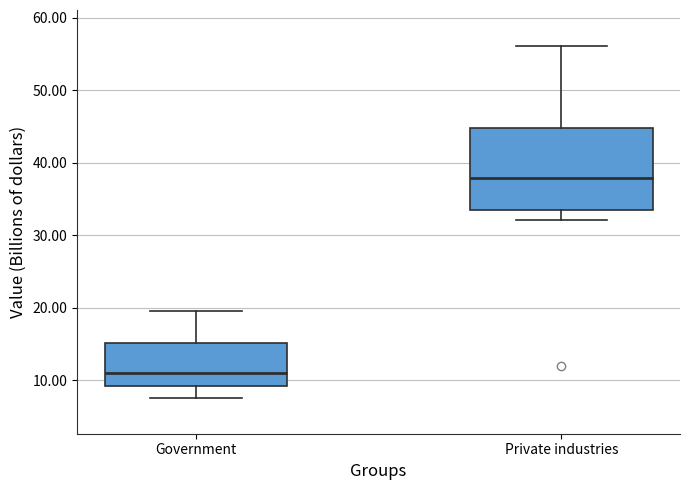

Reading left to right, transcribe this box plot: for each box, give where its median line is, the range the box spans, and where its two whiskers end, as read against the y-axis. The values are not printed on the chart, so give them approximately, as read against the axis.

Government: median 11, box 9 to 15, whiskers 8 to 20
Private industries: median 38, box 34 to 45, whiskers 32 to 56